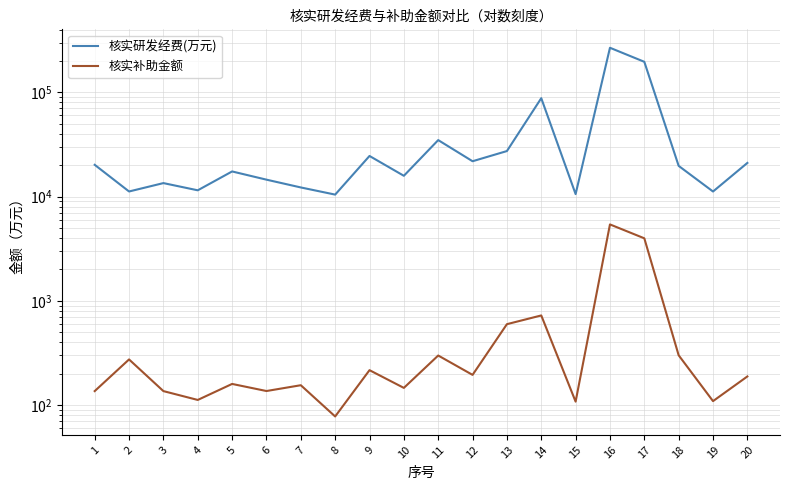

What is the maximum value for 核实补助金额?

5404.6